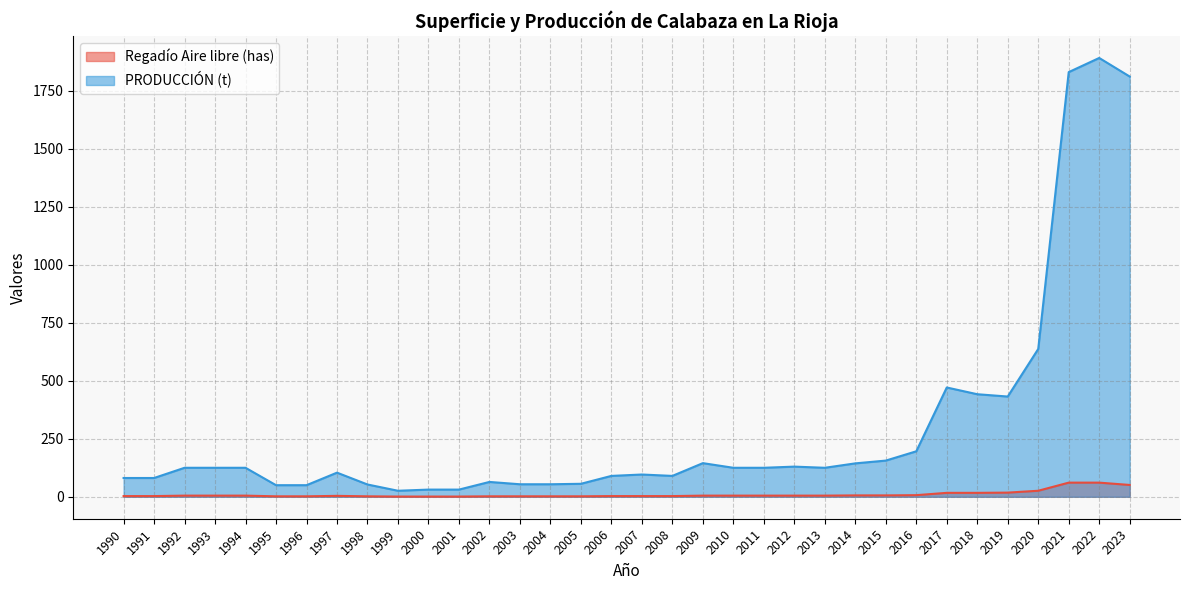

How many data points in PRODUCCIÓN (t) are above 125?

12